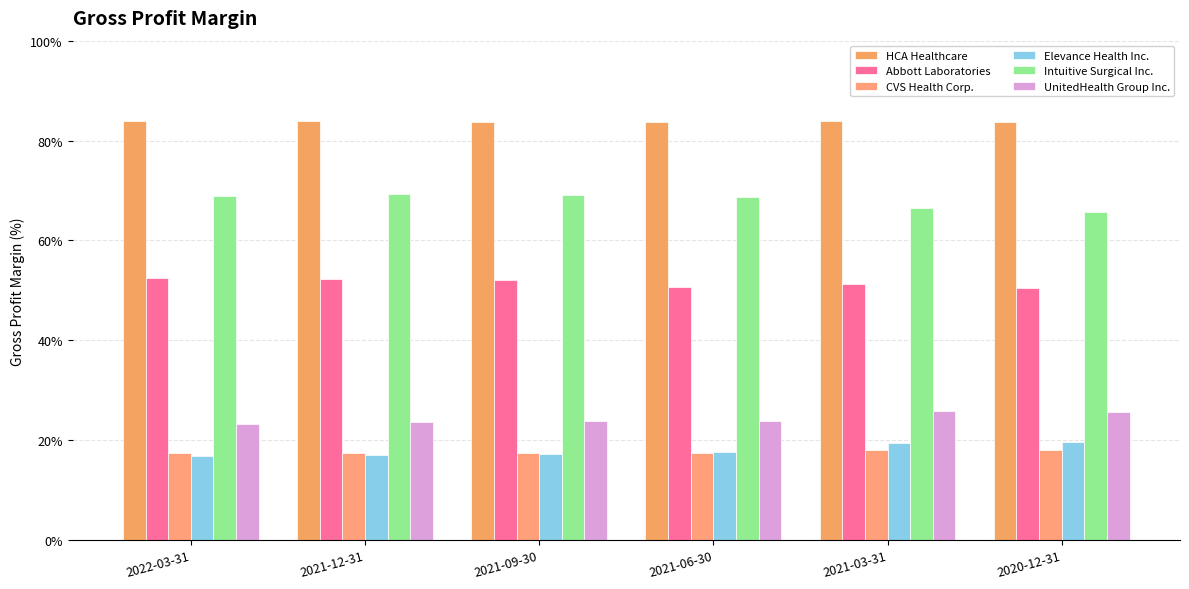

What is the sum of the Abbott Laboratories values at 2021-12-31 and 2021-09-30?

1.0